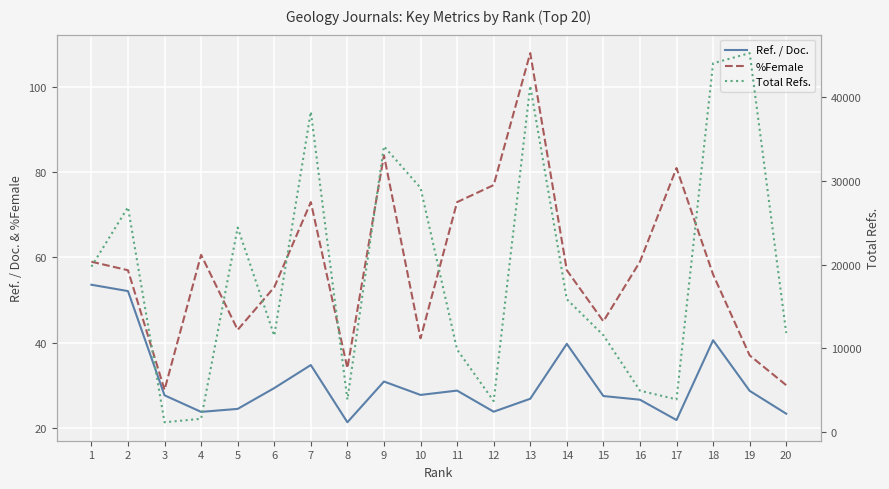

What is the value of the %Female point at the 13th from the left?

108.0